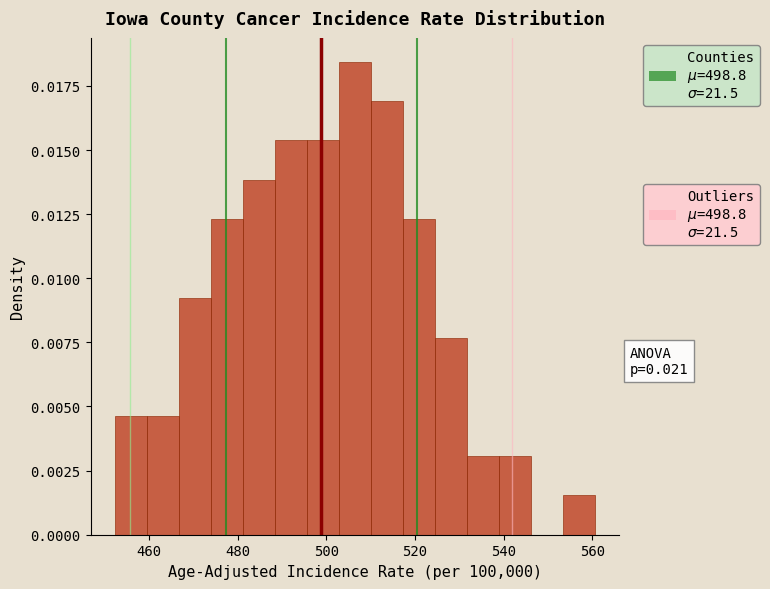

Around what value on the x-axis is the tallest bar? Give the approximate position of its centre, as read against the axis.

506